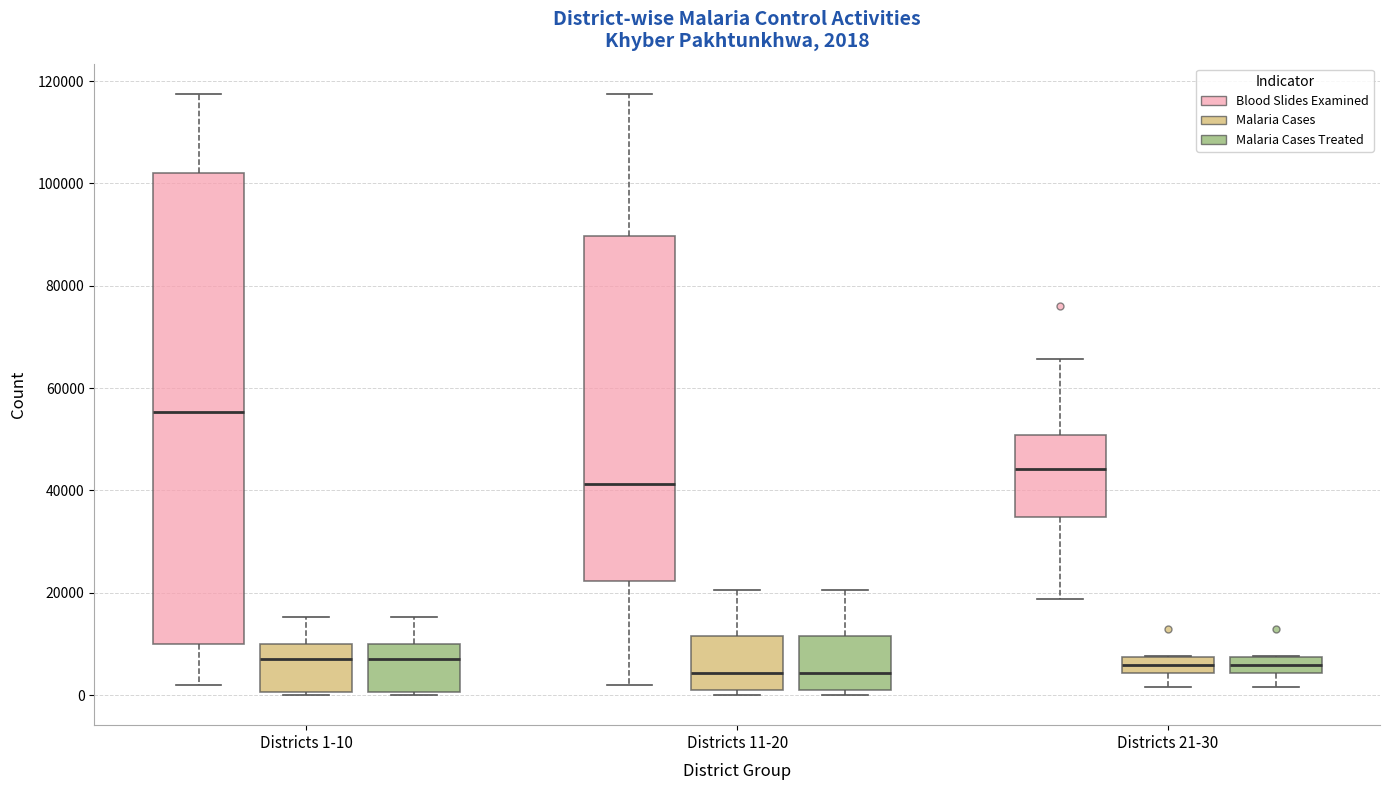

Which box has the highest median line?

Districts 1-10 (Blood Slides Examined)